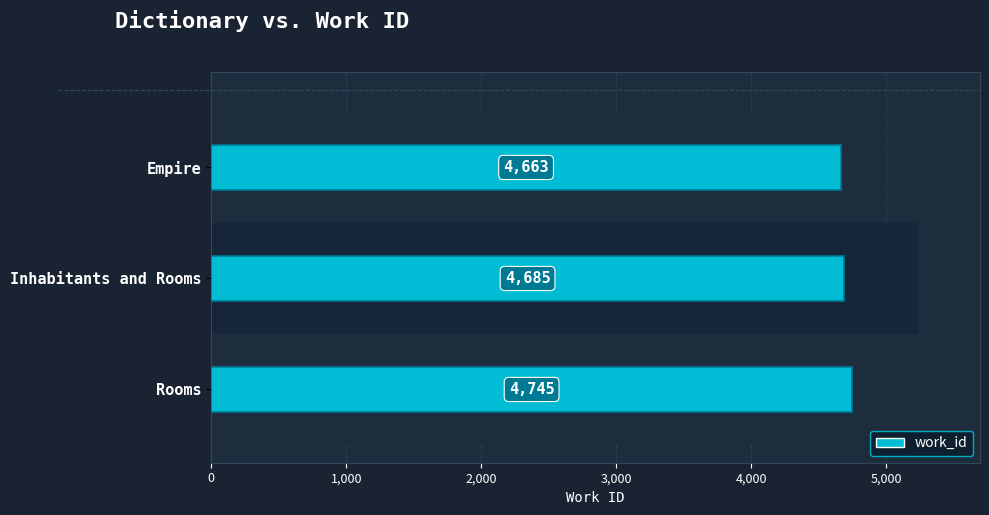

Read the value at Rooms.

4745